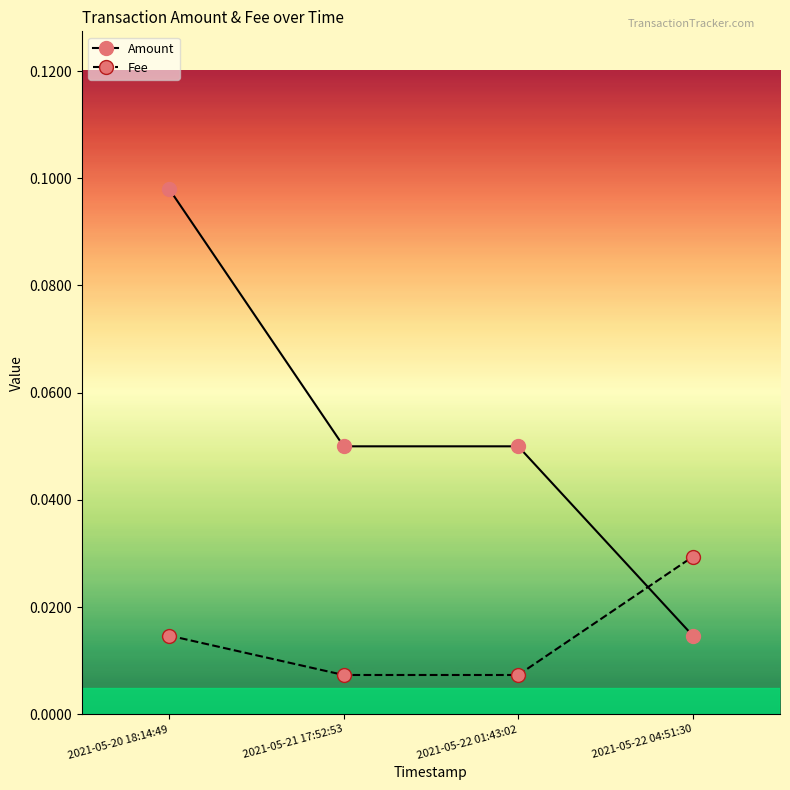

True or false: Amount and Fee cross at least once.

True